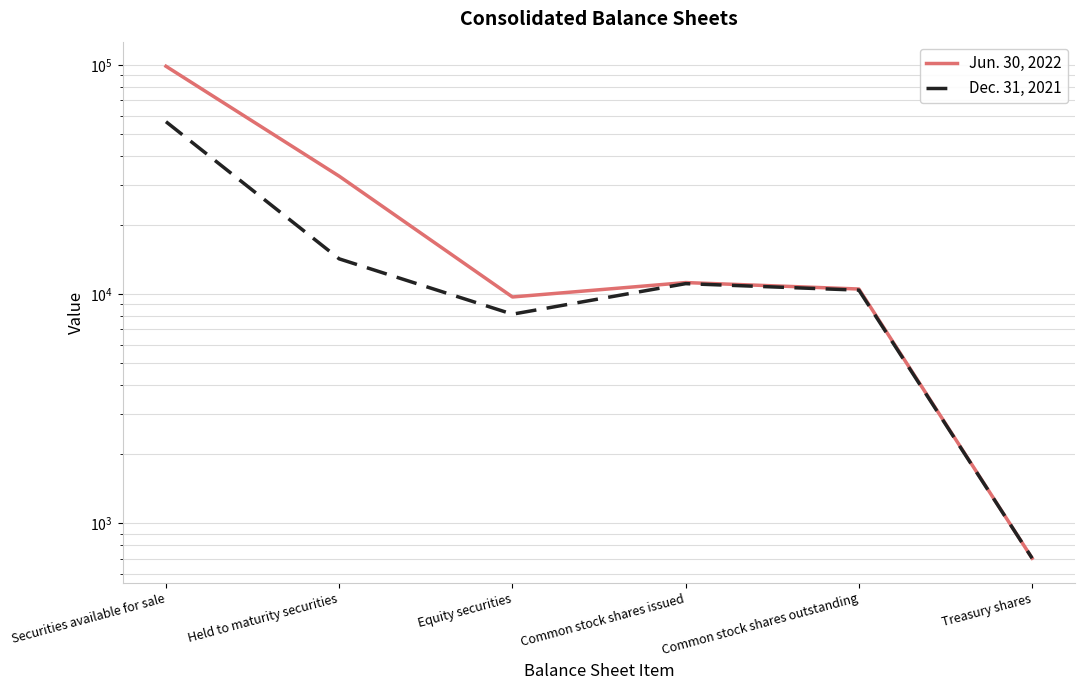

What is the approximate value of Dec. 31, 2021 at Treasury shares, to the nearest 100?

700